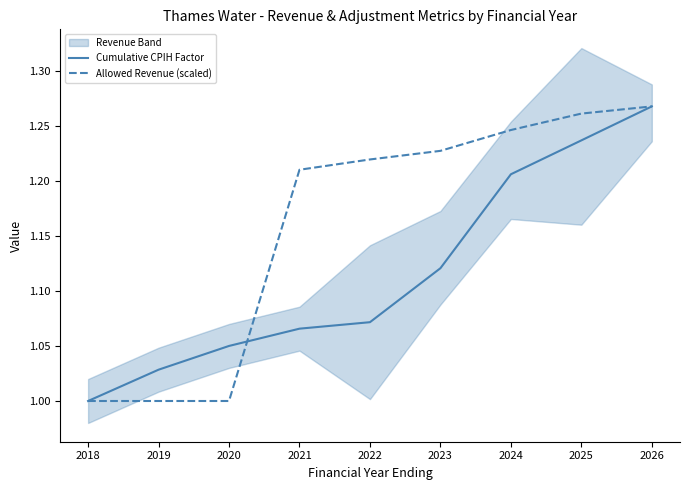

The value of Allowed Revenue (scaled) at 2019 is 1.5. True or false?

False